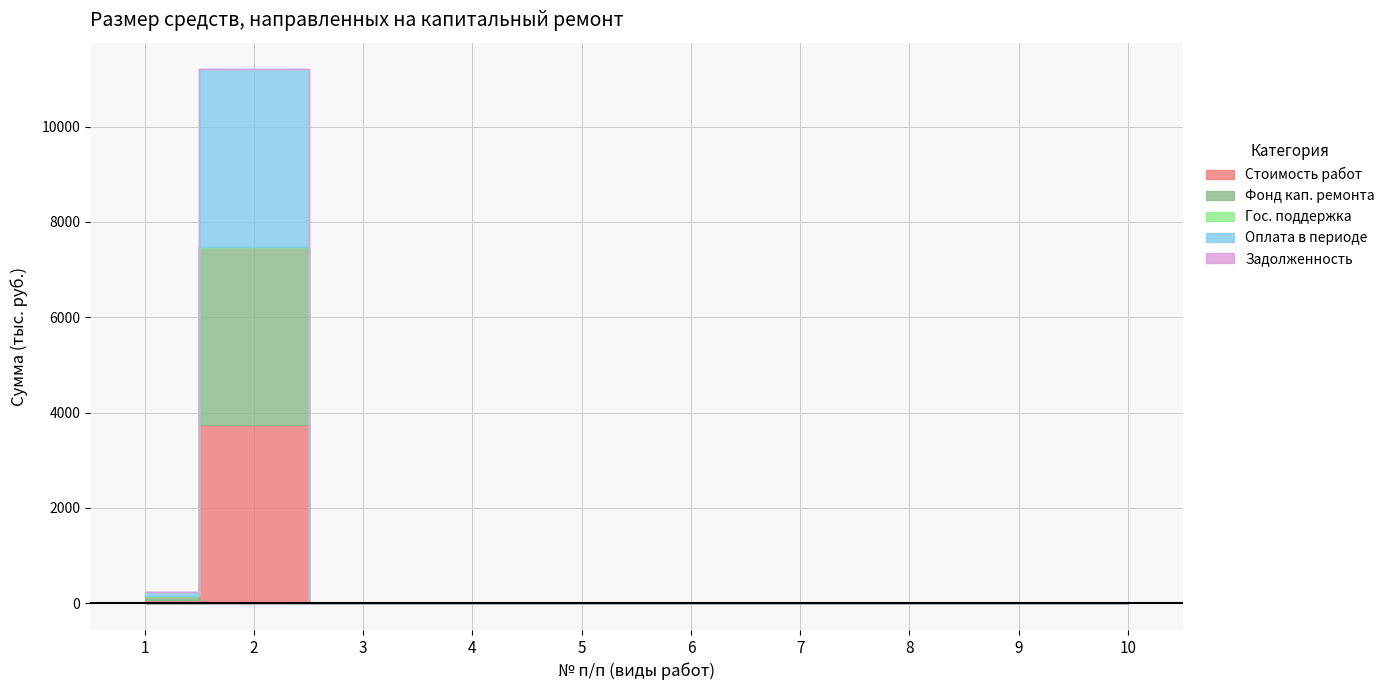

Reading right to left, extract all data points from this chart.

Стоимость работ: 0.0	0.0	0.0	0.0	0.0	0.0	0.0	0.0	3732.9	78.4
Фонд кап. ремонта: 0.0	0.0	0.0	0.0	0.0	0.0	0.0	0.0	3732.9	78.4
Гос. поддержка: 0.0	0.0	0.0	0.0	0.0	0.0	0.0	0.0	0.0	0.0
Оплата в периоде: 0.0	0.0	0.0	0.0	0.0	0.0	0.0	0.0	3732.9	78.4
Задолженность: 0.0	0.0	0.0	0.0	0.0	0.0	0.0	0.0	0.0	0.0